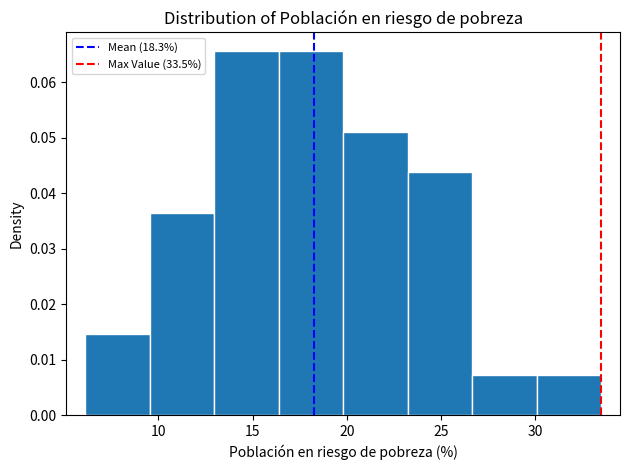

Reading left to right, transcribe this chart: for each bar, give the range it covers on the x-axis and its height. Neither the bar edges nor the heights are printed on the chart, so give them approximately, as read against the axes.

6.0 to 9.5: 0.015
9.5 to 13.0: 0.037
13.0 to 16.5: 0.066
16.5 to 20.0: 0.066
20.0 to 23.0: 0.051
23.0 to 26.5: 0.044
26.5 to 30.0: 0.007
30.0 to 33.5: 0.007